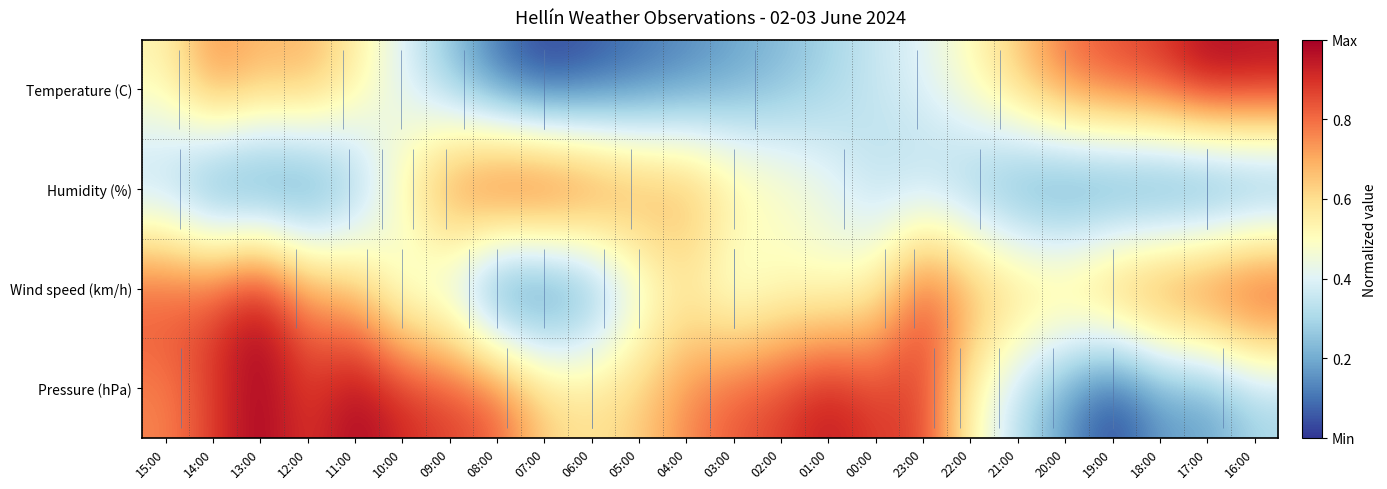

Which has a higher value, 05:00 or 17:00?

17:00